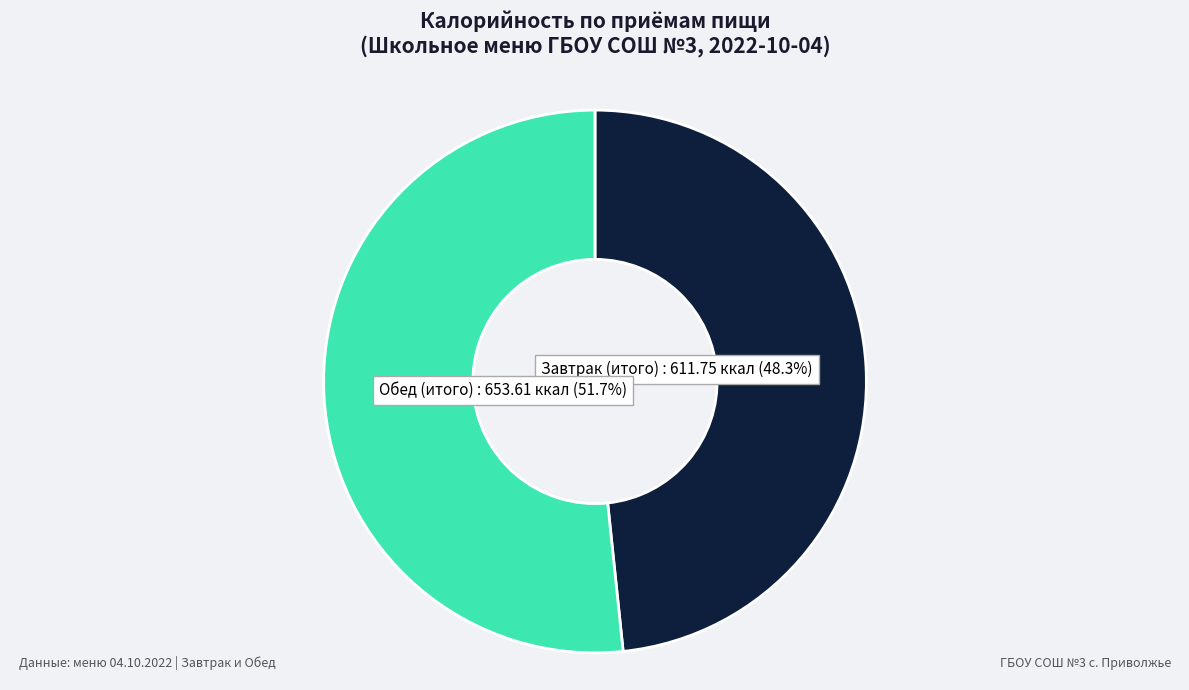

Is there any slice that represents more than half of the pie?

Yes